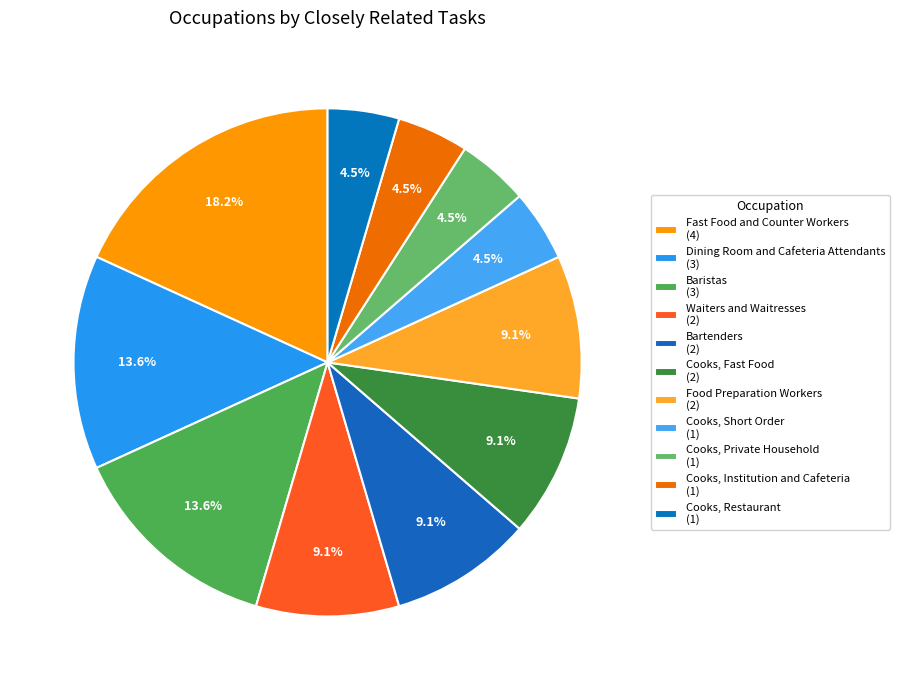

The Food Preparation Workers slice represents 9% of the pie. True or false?

True